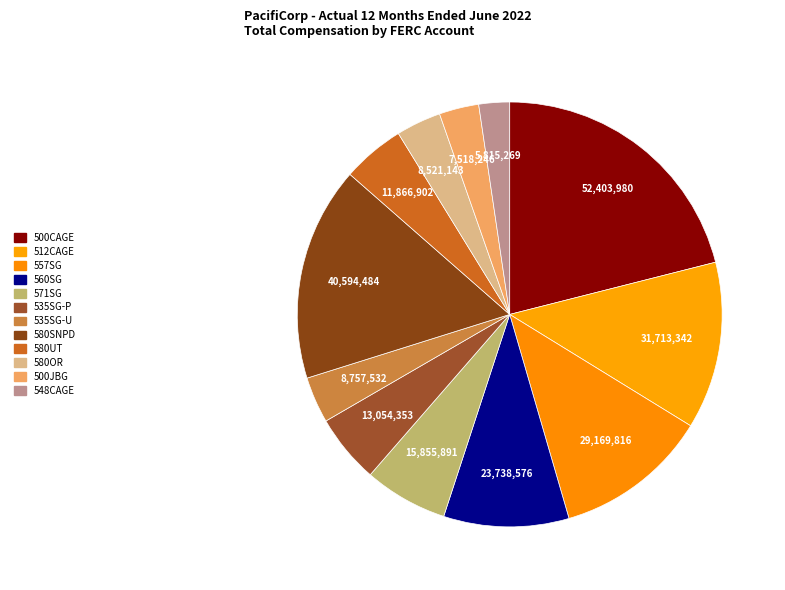

Count the number of slices in the pie.

12